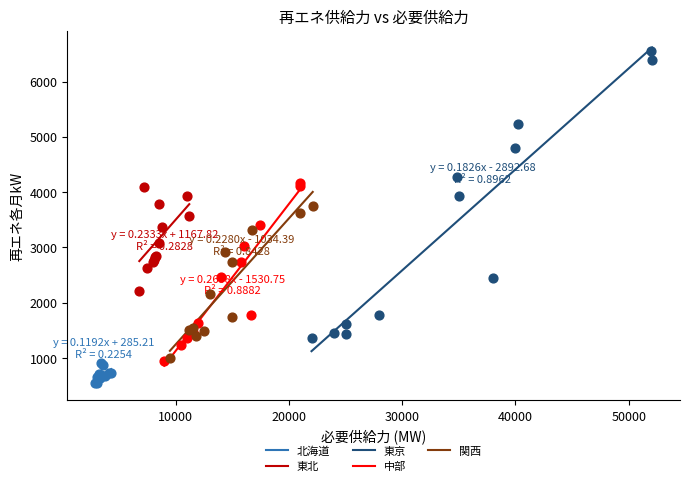

What are all the series names shown in the legend?

北海道, 東北, 東京, 中部, 関西